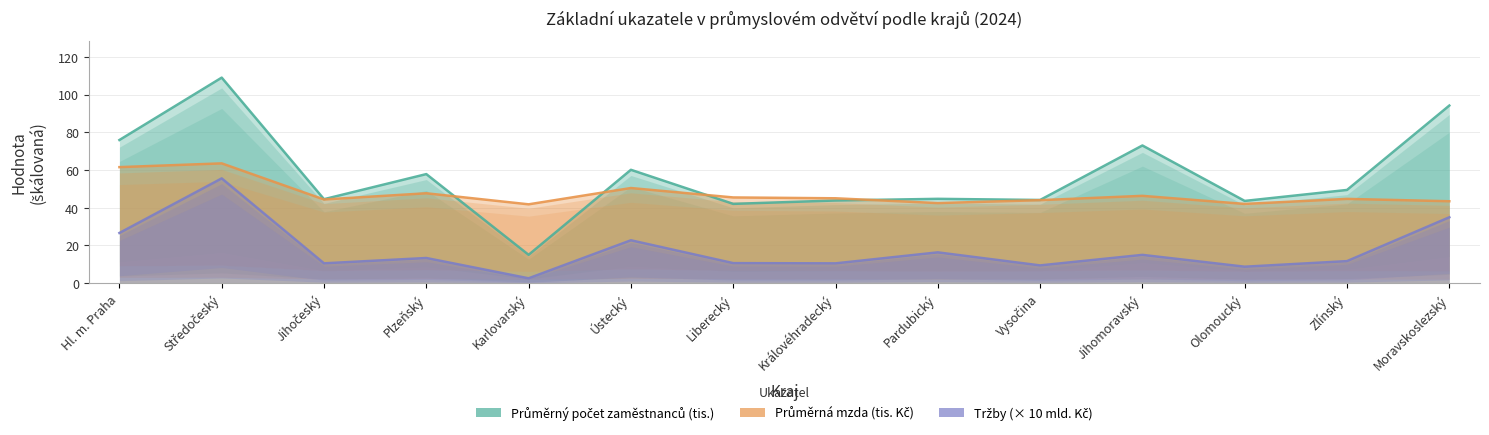

Which has a higher value, Královéhradecký or Středočeský?

Středočeský